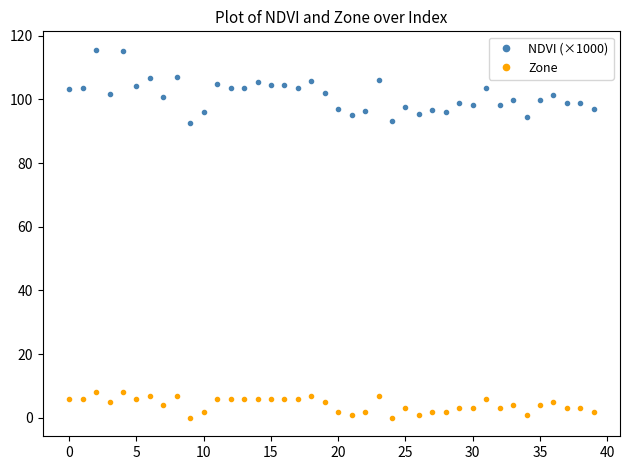

What are all the series names shown in the legend?

NDVI (×1000), Zone